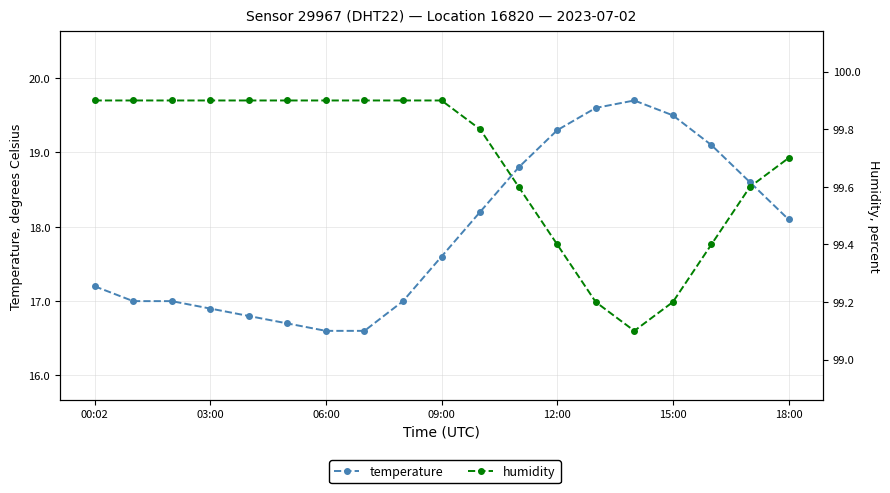

What are all the series names shown in the legend?

temperature, humidity